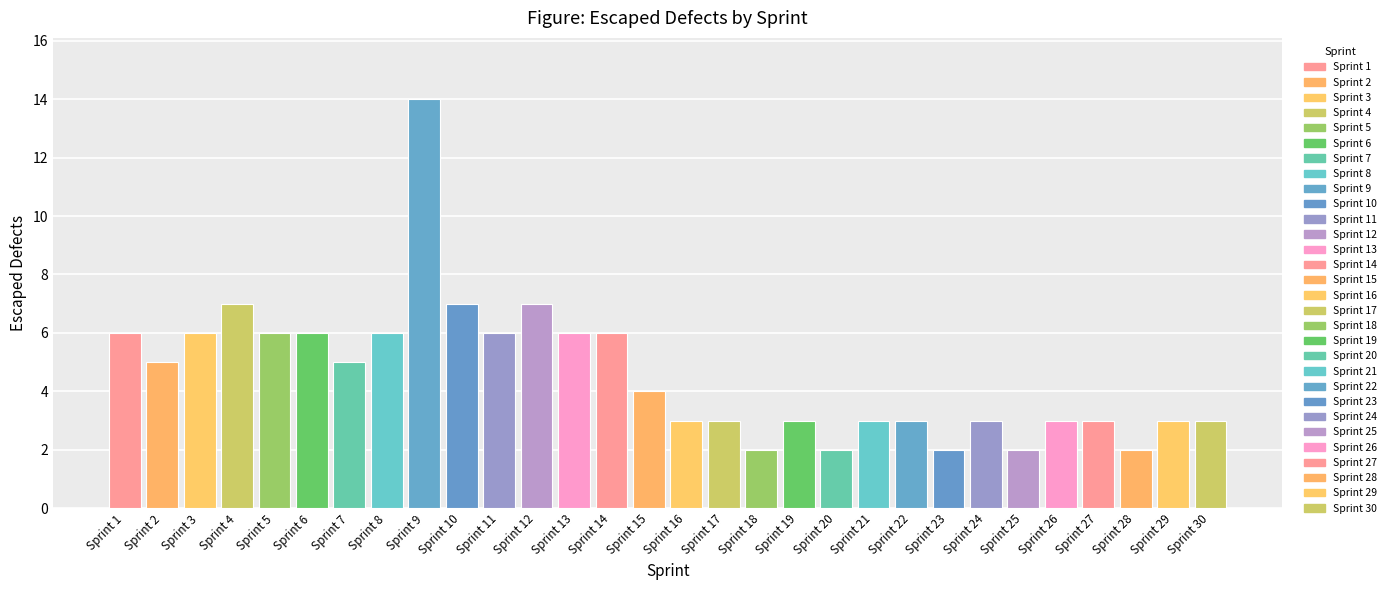

At which category does the chart reach its peak across all series?

Sprint 9